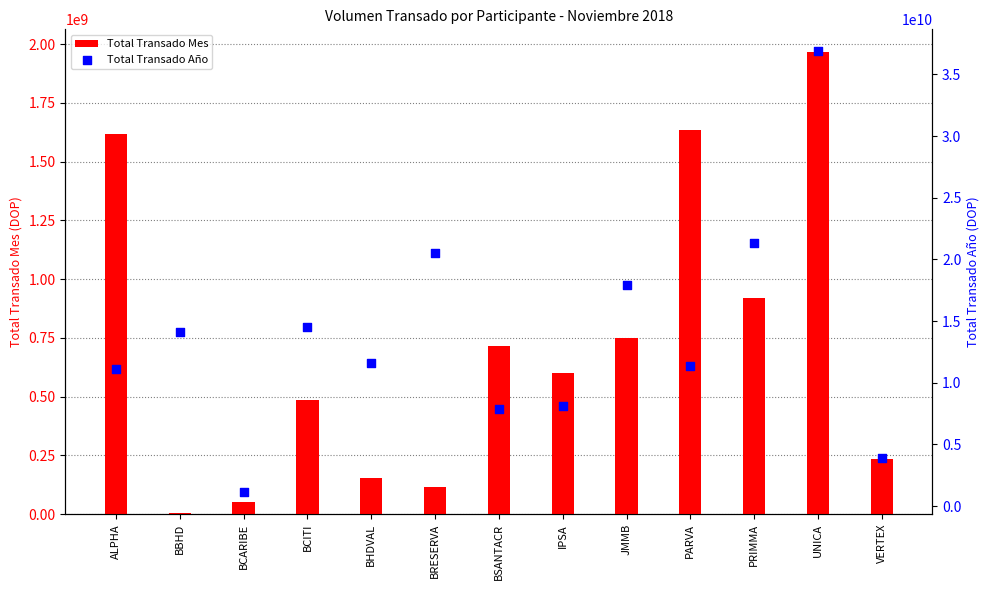

Which series has the widest spread of Y values?

Total Transado Año